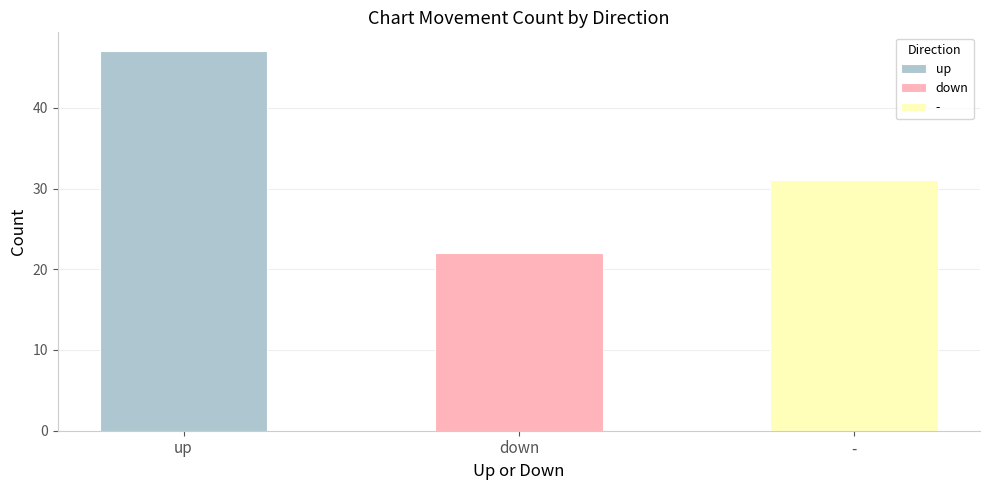

How many bars are there in total?

3